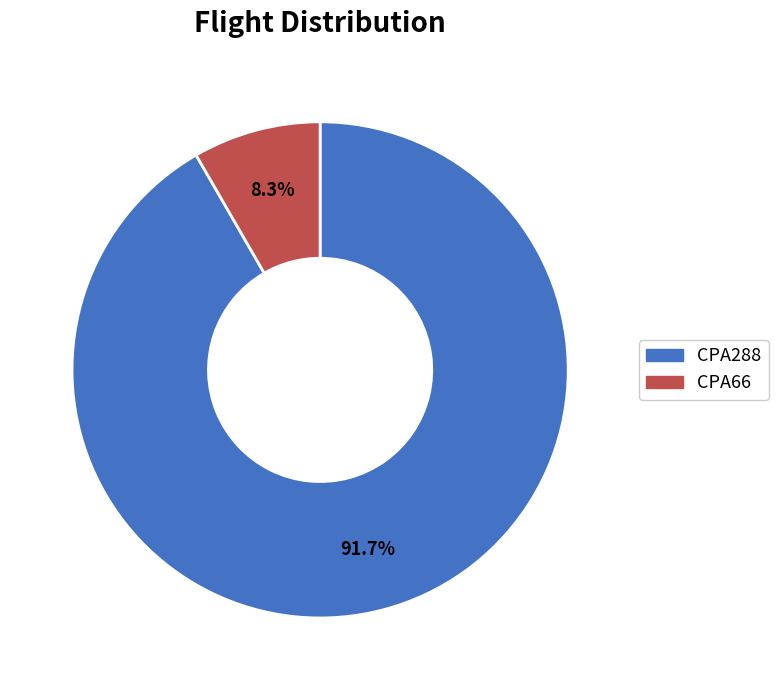

Is it true that CPA66 is 1% of the pie?

False